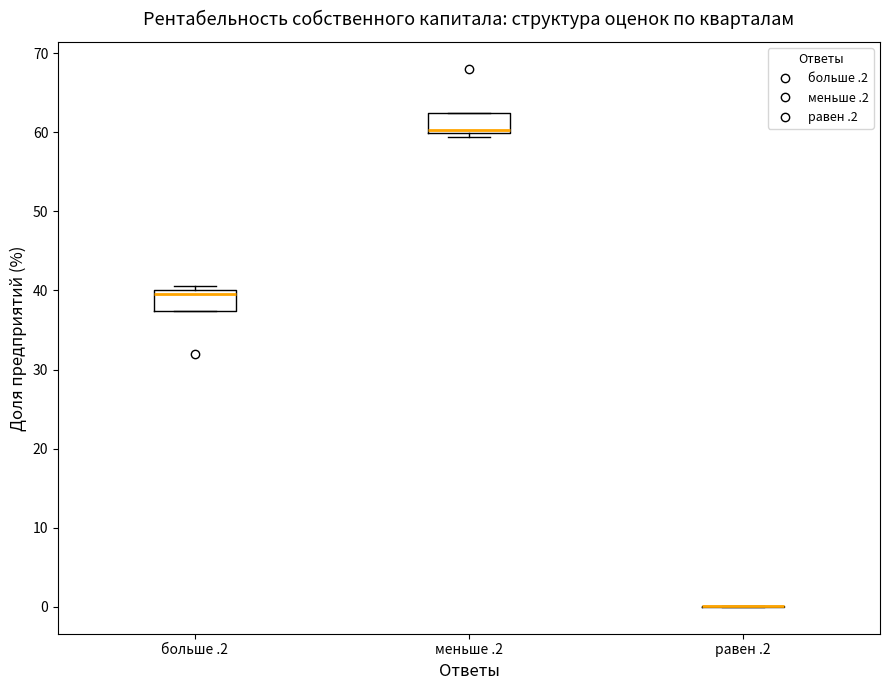

Where is the upper edge of the box for больше .2 on the y-axis? The values are not printed on the chart, so give them approximately, as read against the axis.

40